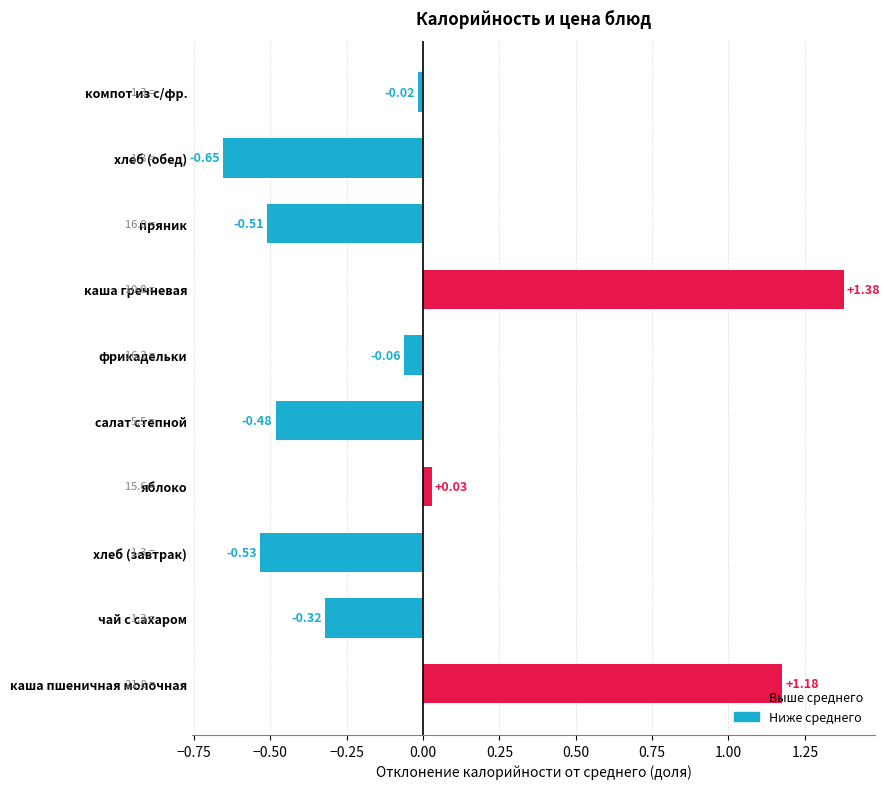

At which category does the chart reach its minimum across all series?

хлеб (обед)